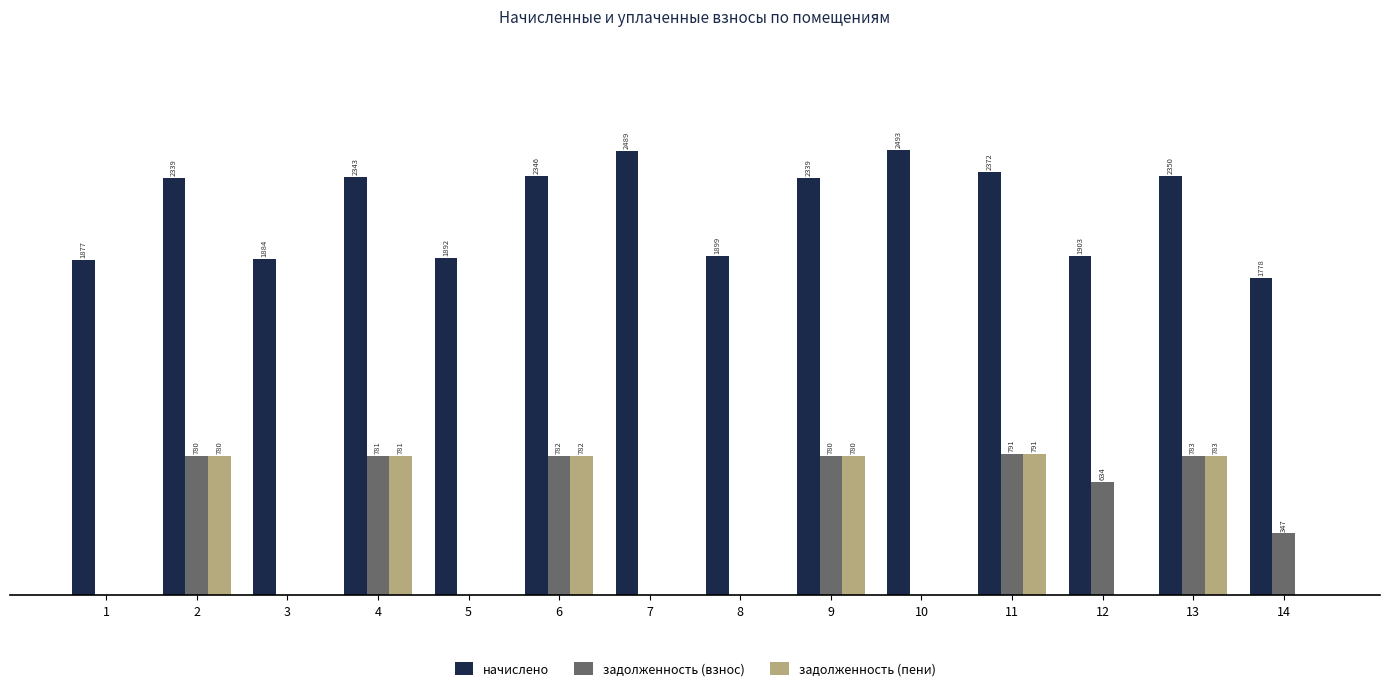

Which series changed the most between 1 and 5?

начислено